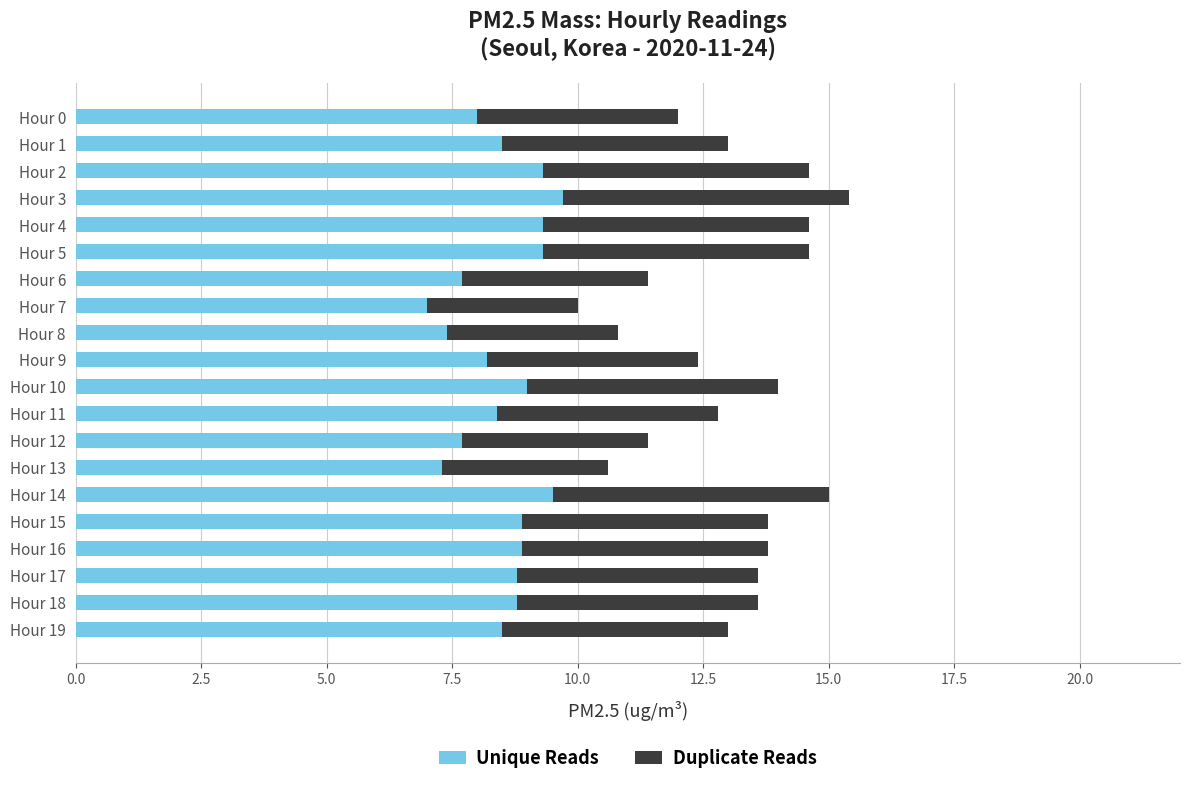

The Unique Reads series shows 15.6 at Hour 5. True or false?

False